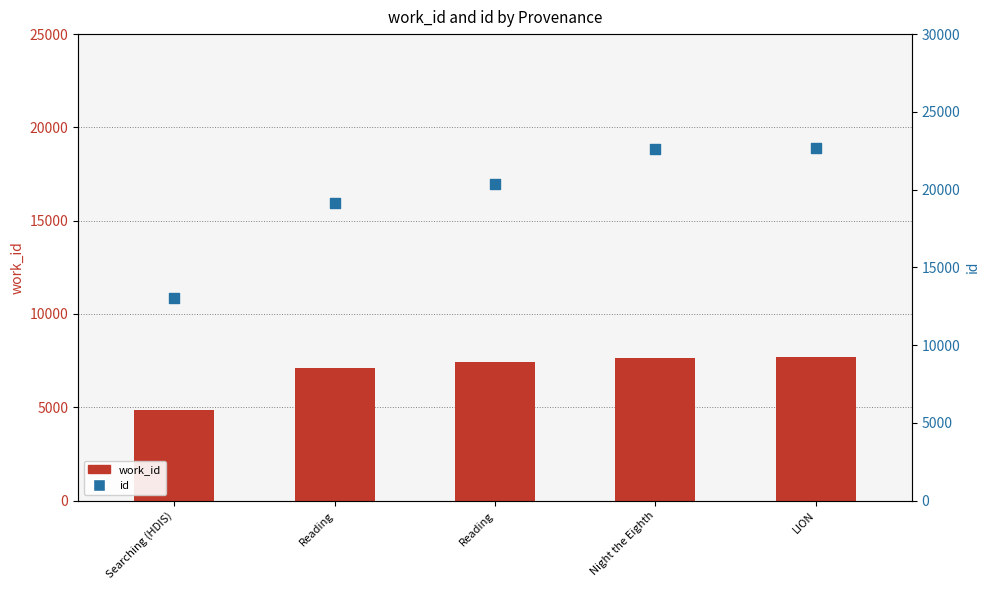

At how many categories does at least one series exceed 19045?

4